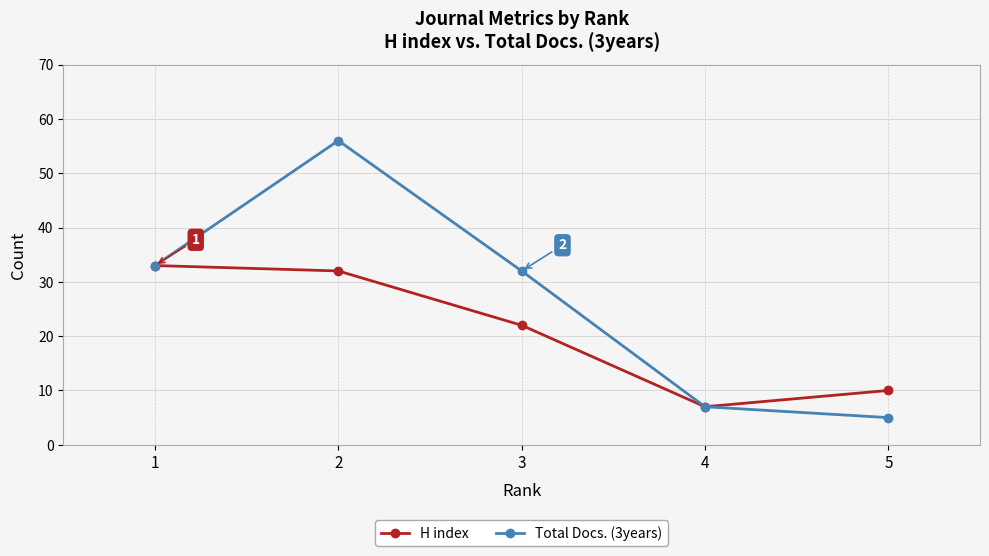

Reading left to right, transcribe all the data shown in this chart.

H index: 33	32	22	7	10
Total Docs. (3years): 33	56	32	7	5